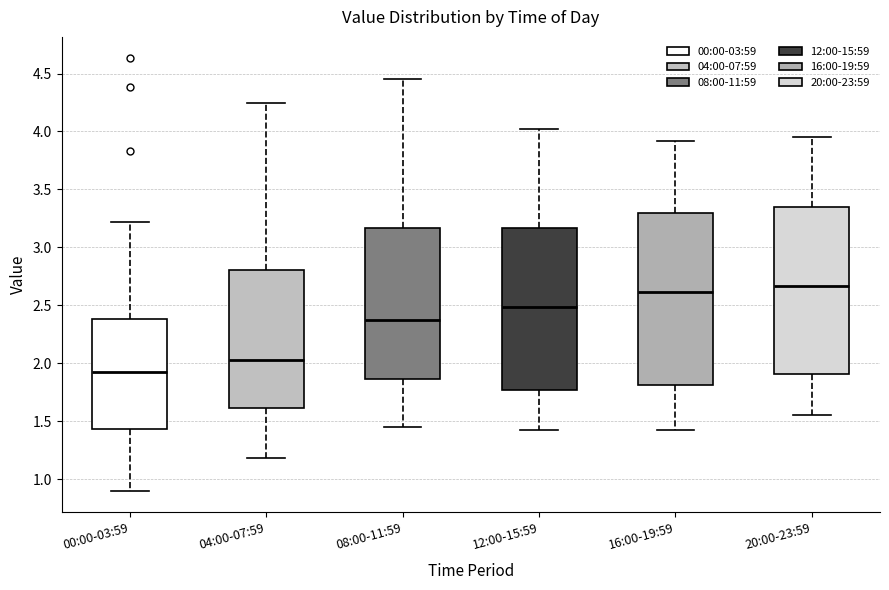

Reading left to right, transcribe this box plot: for each box, give where its median line is, the range the box spans, and where its two whiskers end, as read against the y-axis. The values are not printed on the chart, so give them approximately, as read against the axis.

00:00-03:59: median 1.90, box 1.45 to 2.40, whiskers 0.90 to 3.20
04:00-07:59: median 2.05, box 1.60 to 2.80, whiskers 1.20 to 4.25
08:00-11:59: median 2.35, box 1.85 to 3.15, whiskers 1.45 to 4.45
12:00-15:59: median 2.50, box 1.75 to 3.15, whiskers 1.40 to 4.00
16:00-19:59: median 2.60, box 1.80 to 3.30, whiskers 1.40 to 3.90
20:00-23:59: median 2.65, box 1.90 to 3.35, whiskers 1.55 to 3.95